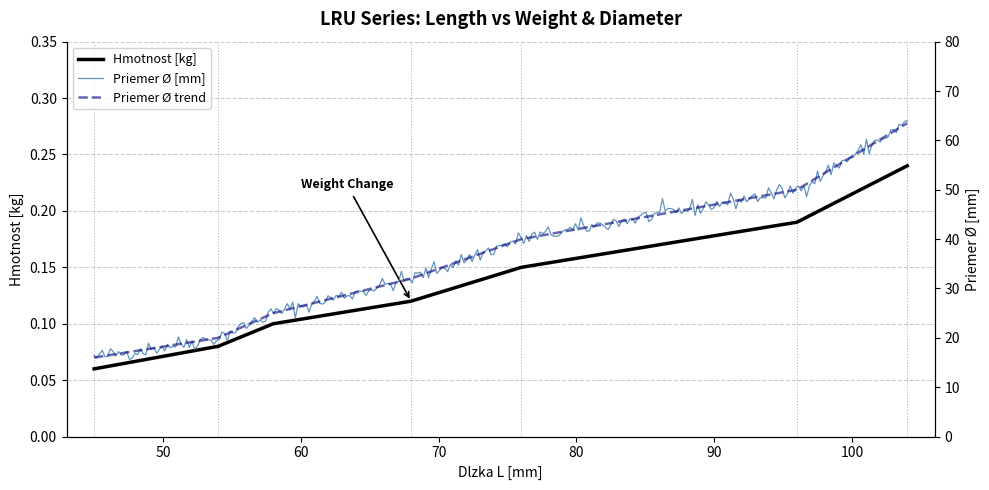

Which category has the lowest value across all series?

45